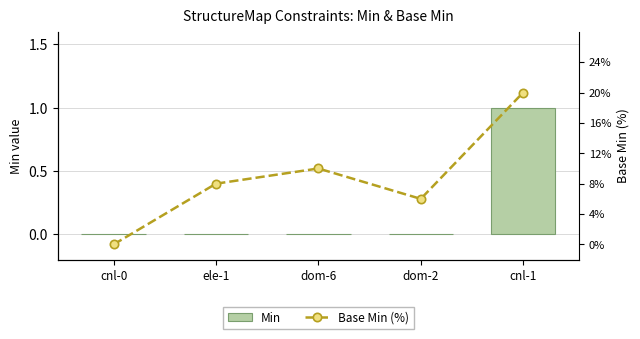

What position from the right is dom-6?

3